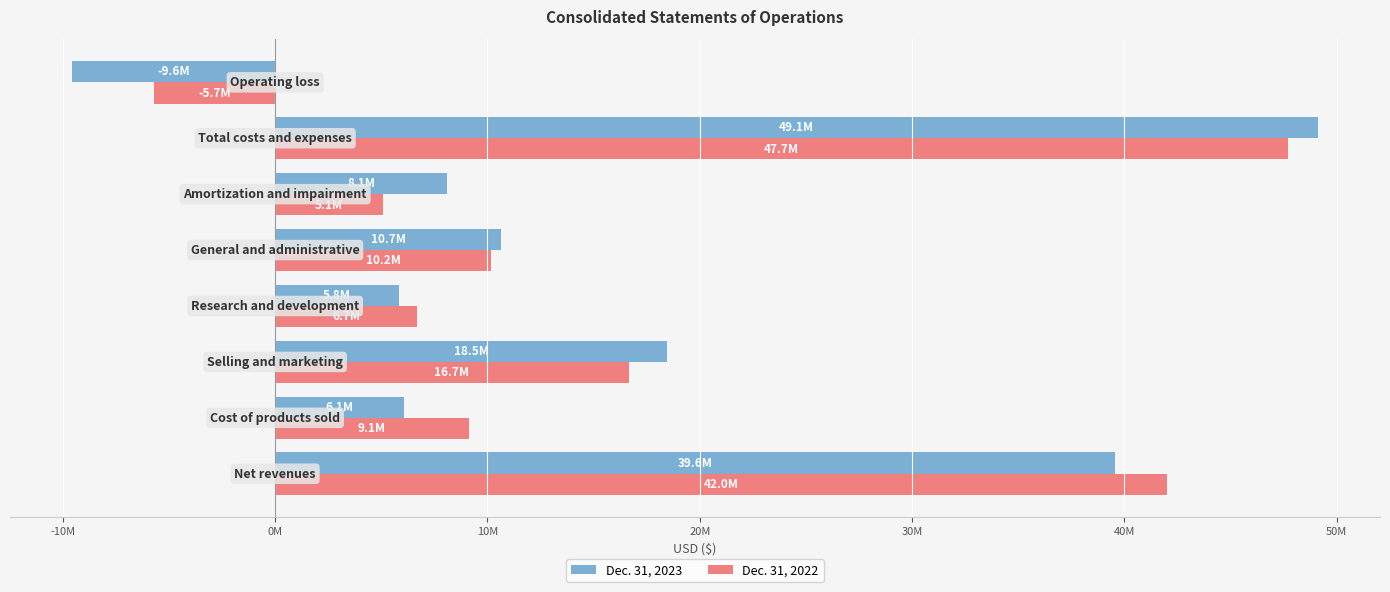

What are all the series names shown in the legend?

Dec. 31, 2023, Dec. 31, 2022